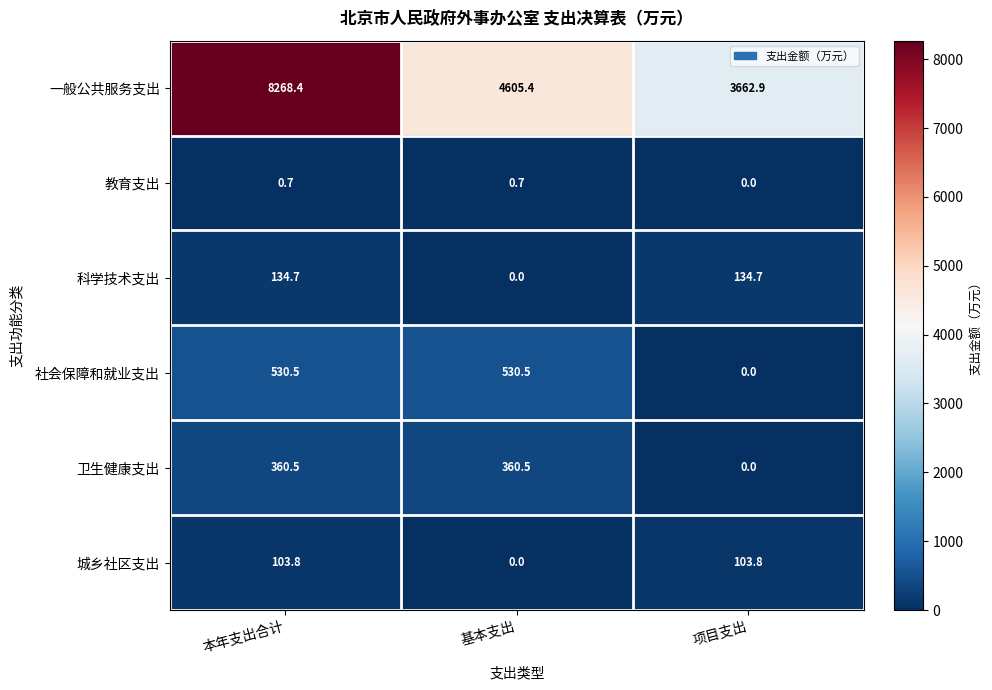

Which series has the largest total across all categories?

一般公共服务支出